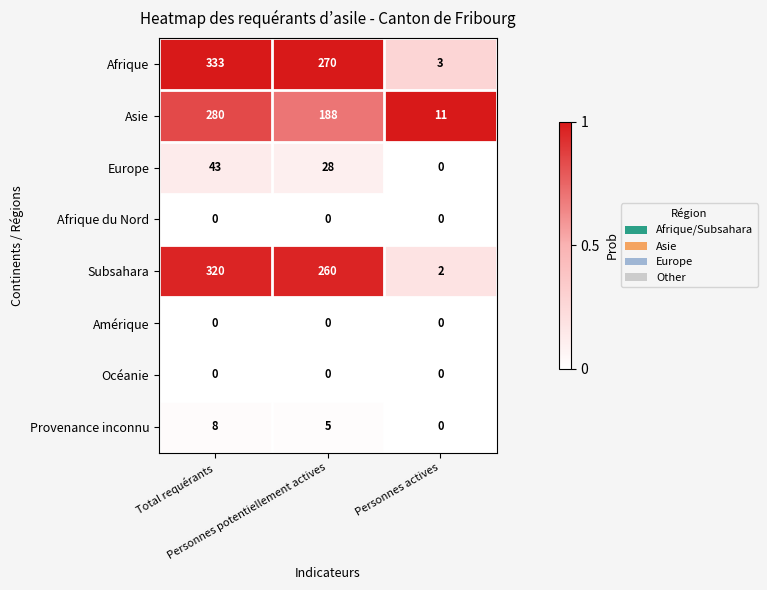

What is the maximum value shown in the chart?

333